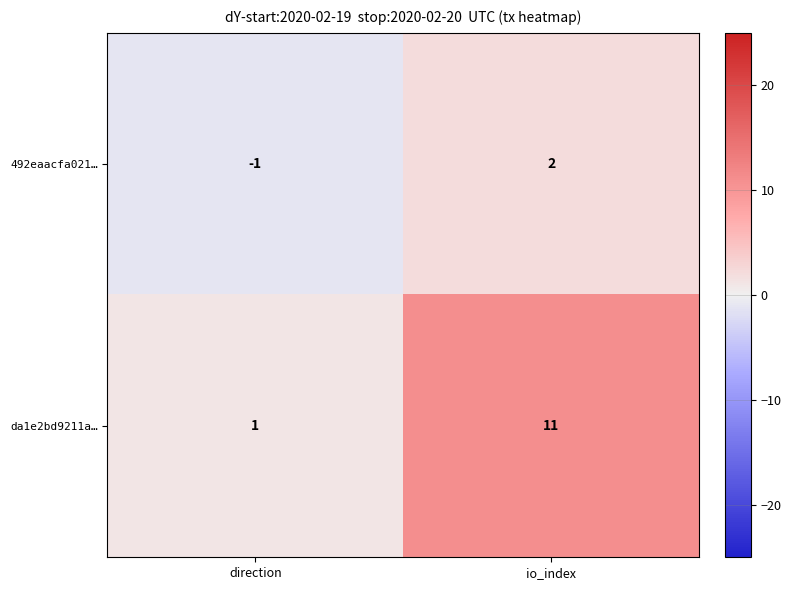

What is the difference between the 492eaacfa021… values at io_index and direction?

3